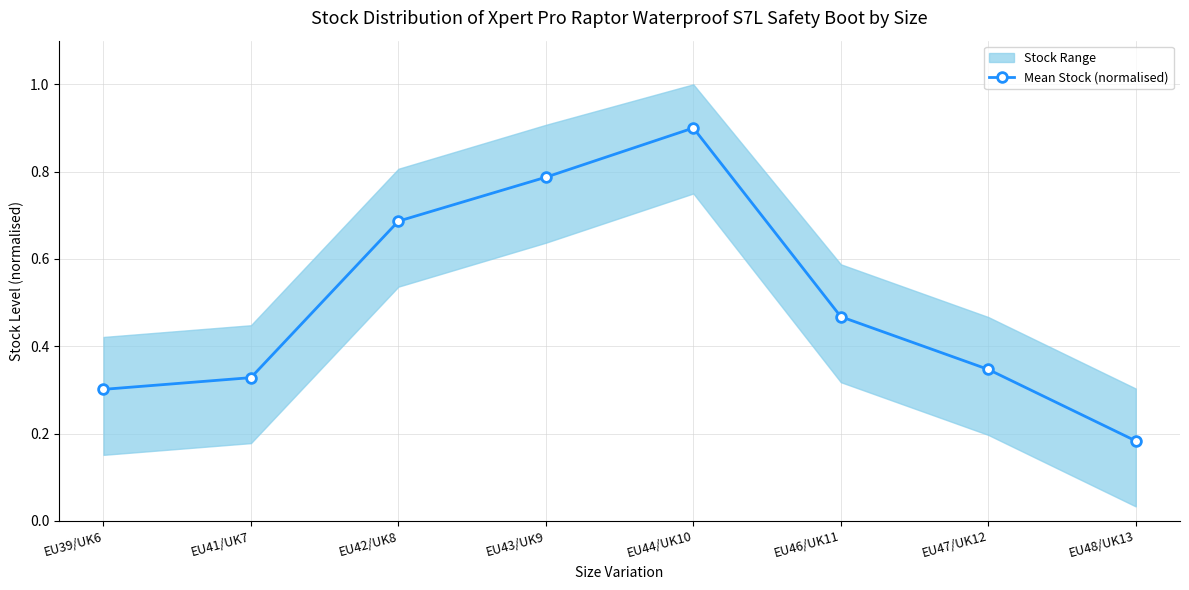

What is the difference between the second highest and minimum values?

0.6